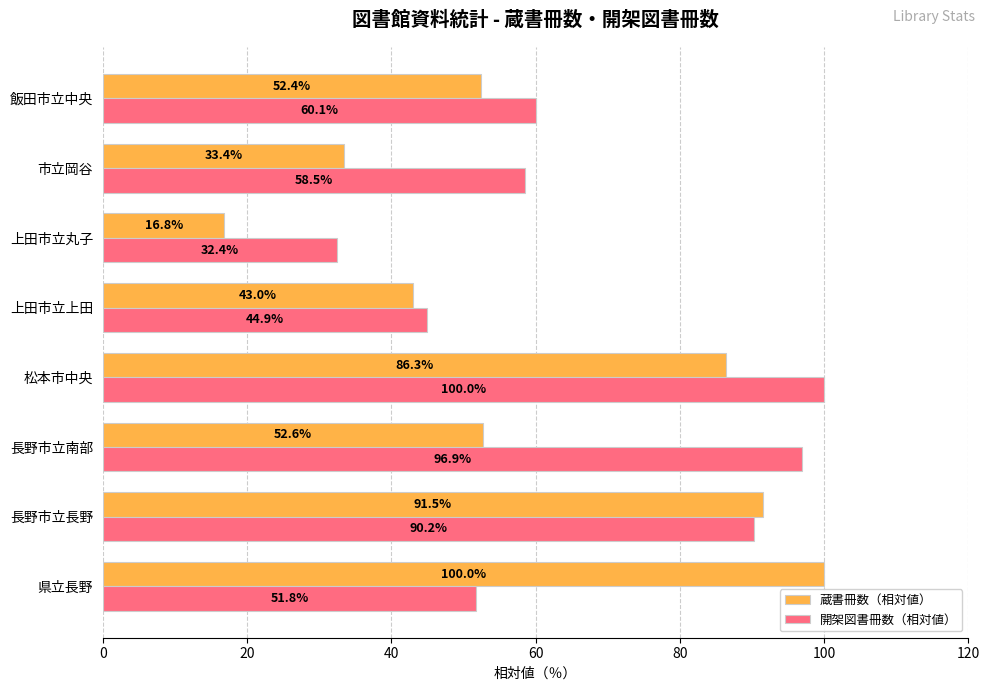

True or false: 開架図書冊数（相対値） has a value of 46.9 at 上田市立丸子.

False